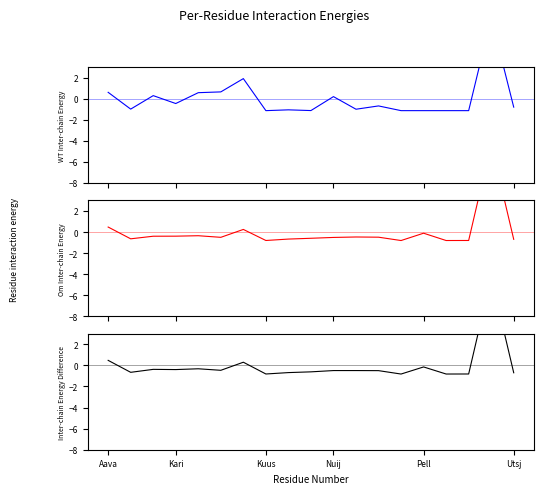

What is the value of the Sammanlagt point at the 11th from the left?

-0.5